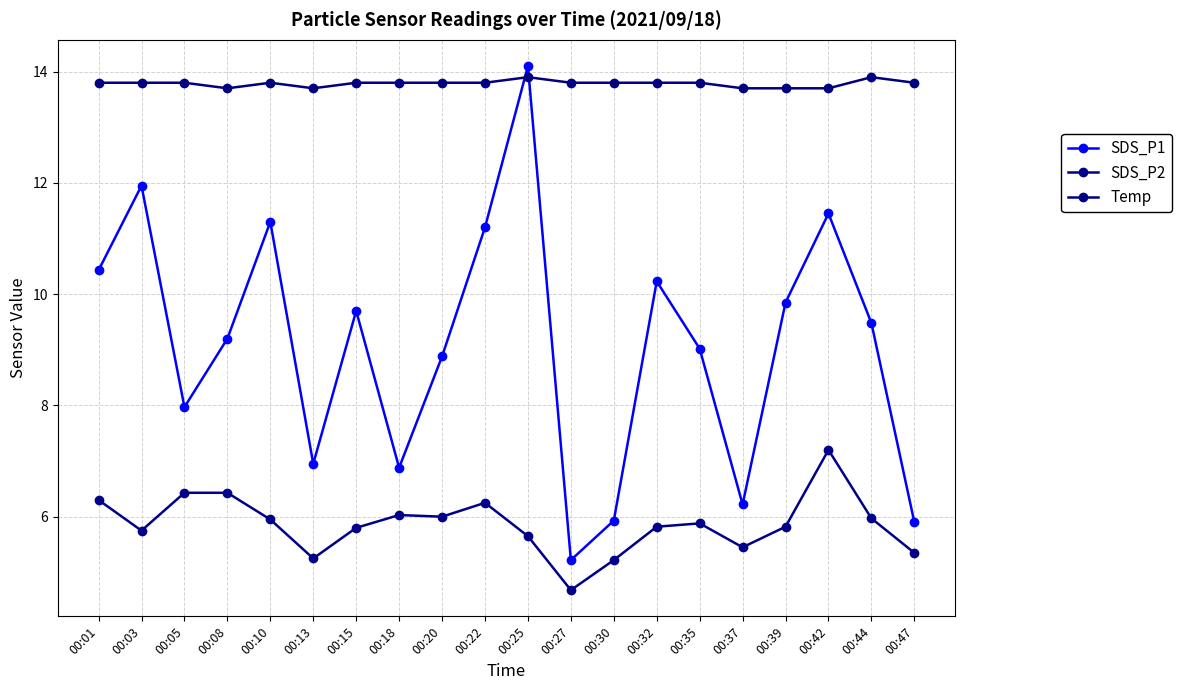

Count the number of categories in the chart.

20